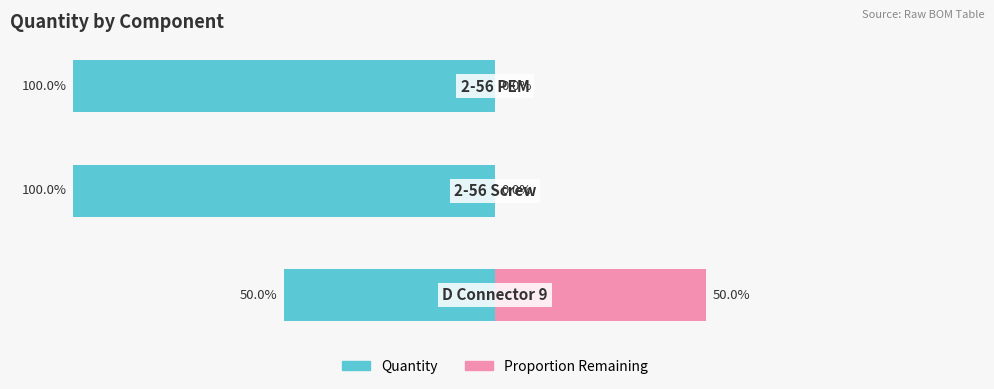

The Proportion Remaining series shows 86 at 0. True or false?

False